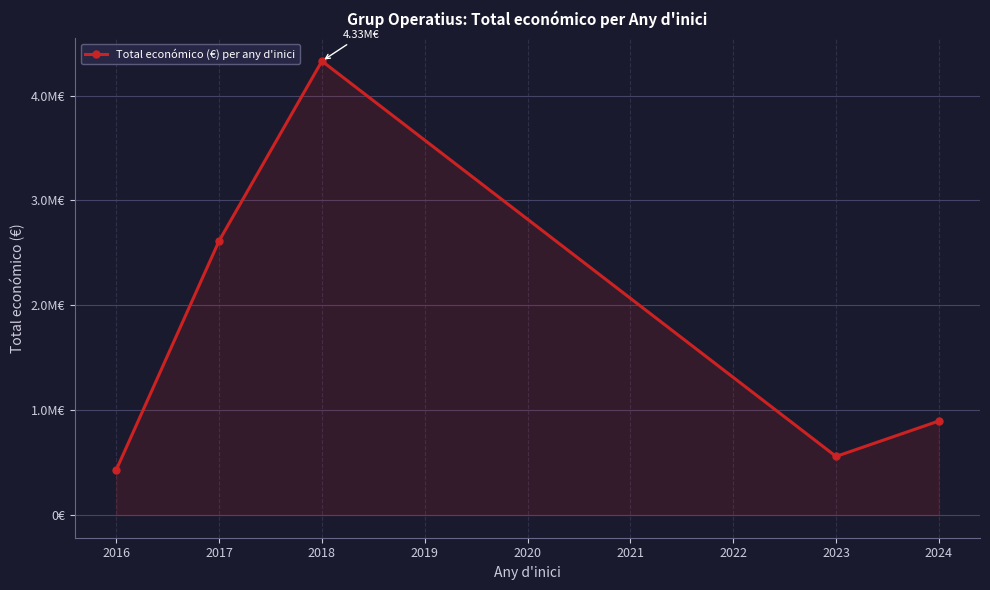

What is the value of the 2nd point from the left?

2614283